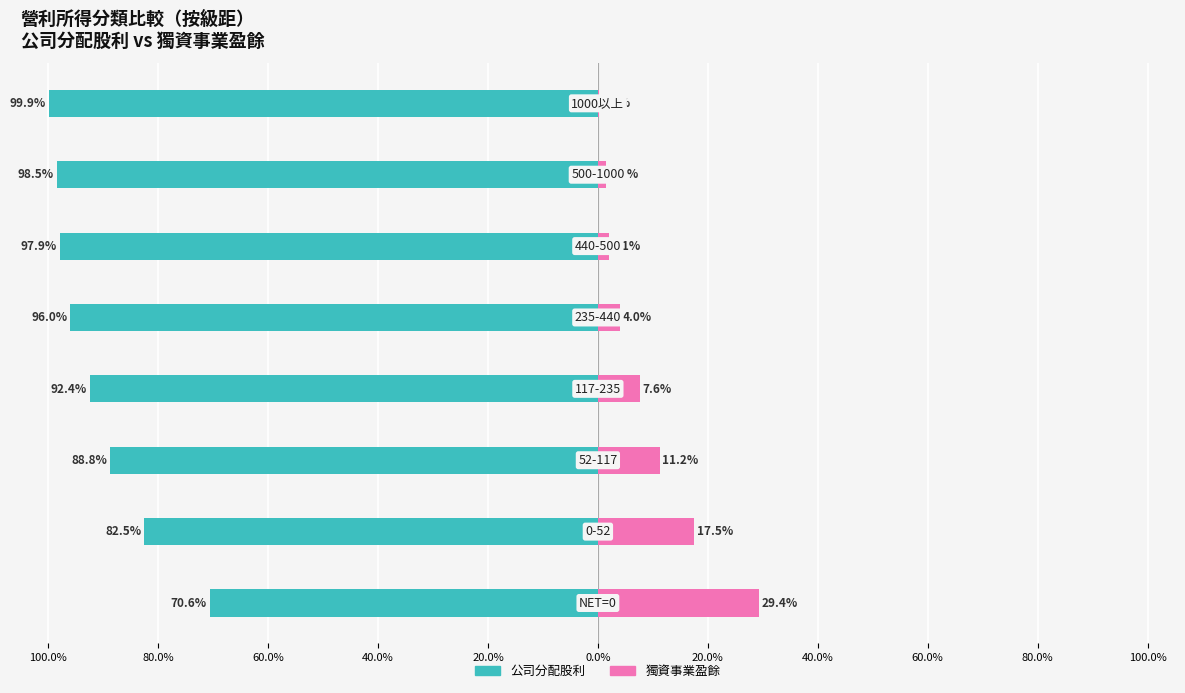

The 公司分配股利 series shows -58.5 at 40.0%. True or false?

False